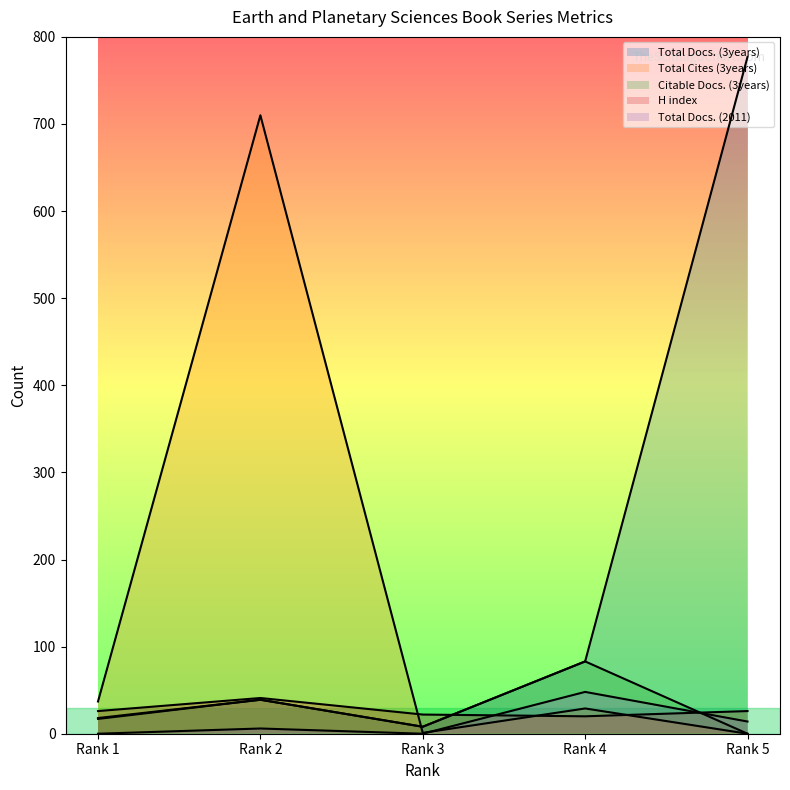

Which series changed the most between Rank 3 and Rank 4?

Total Docs. (3years)